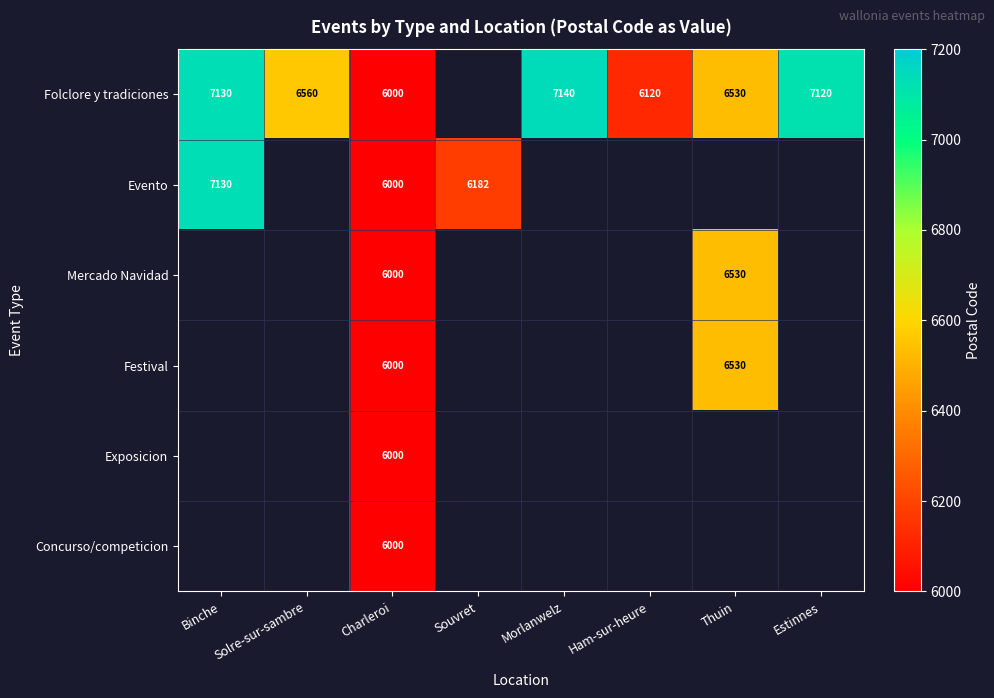

True or false: Folclore y tradiciones has a value of 6530 at Thuin.

True